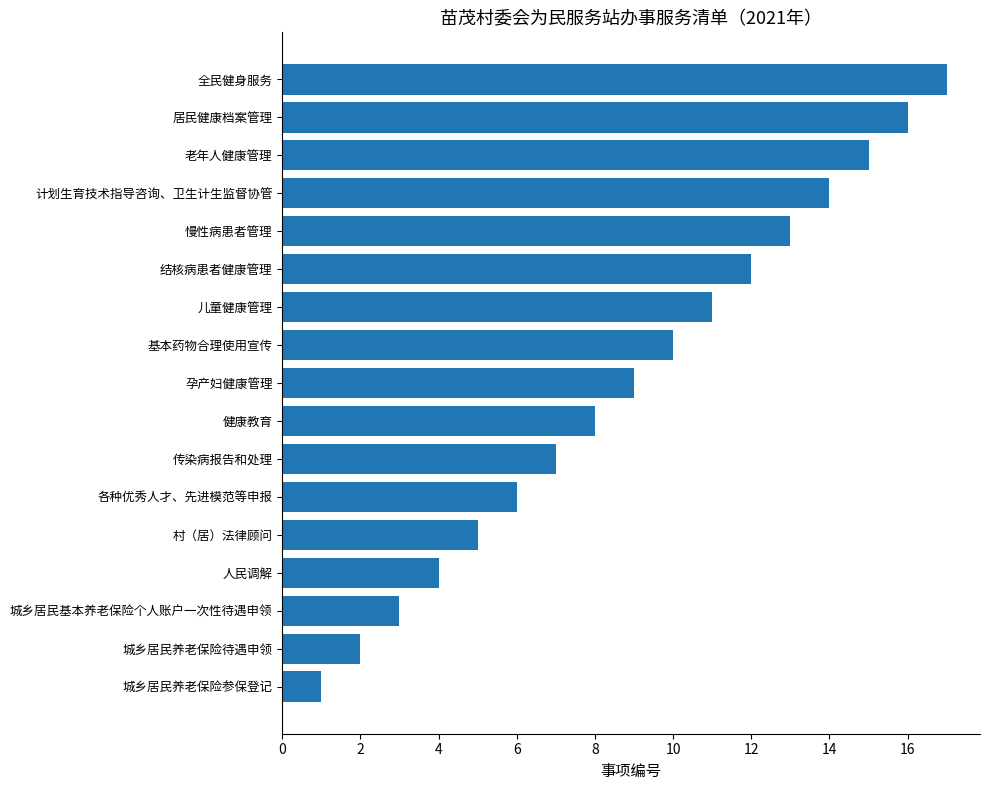

How many bars are there in total?

17